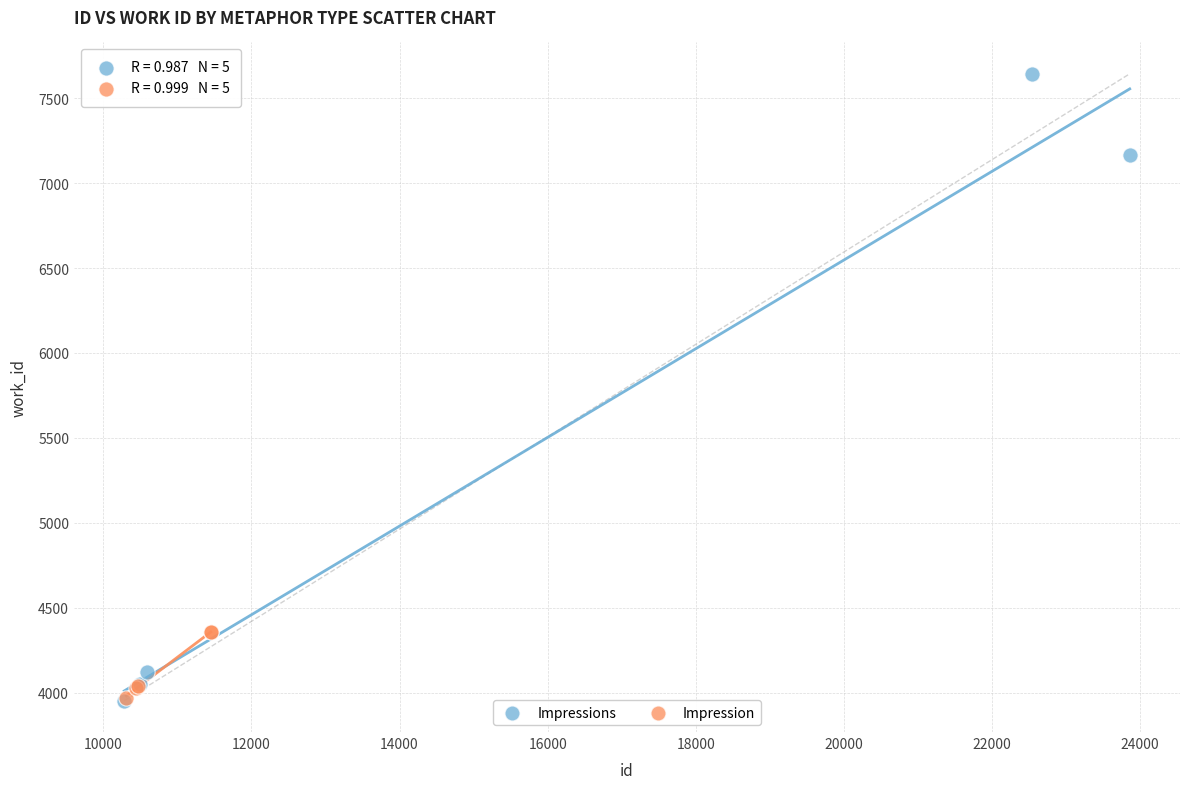

Which series has the largest Y range (max minus min)?

Impressions